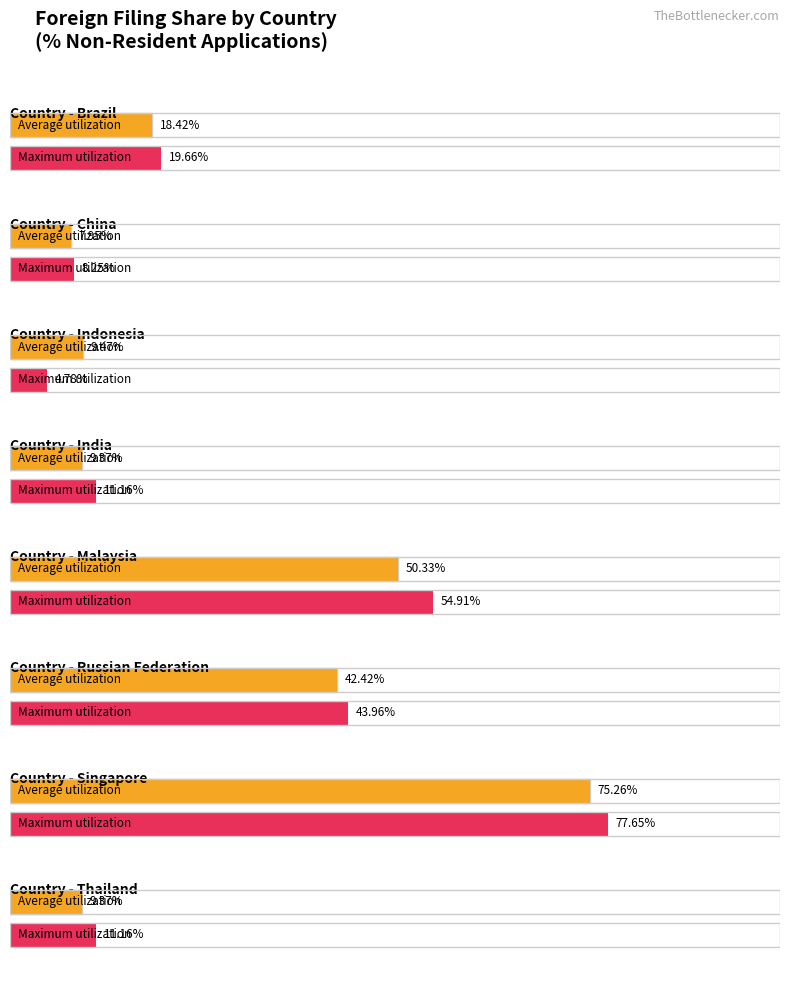

How many data points in Maximum utilization are less than 19?

4